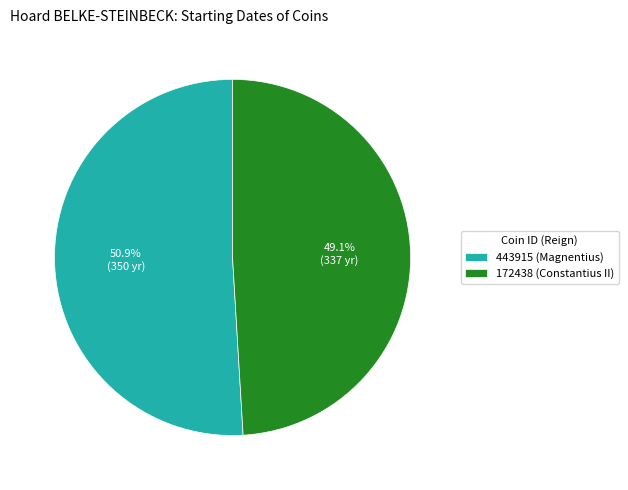

What is the largest slice in the pie chart?

443915 (Magnentius)